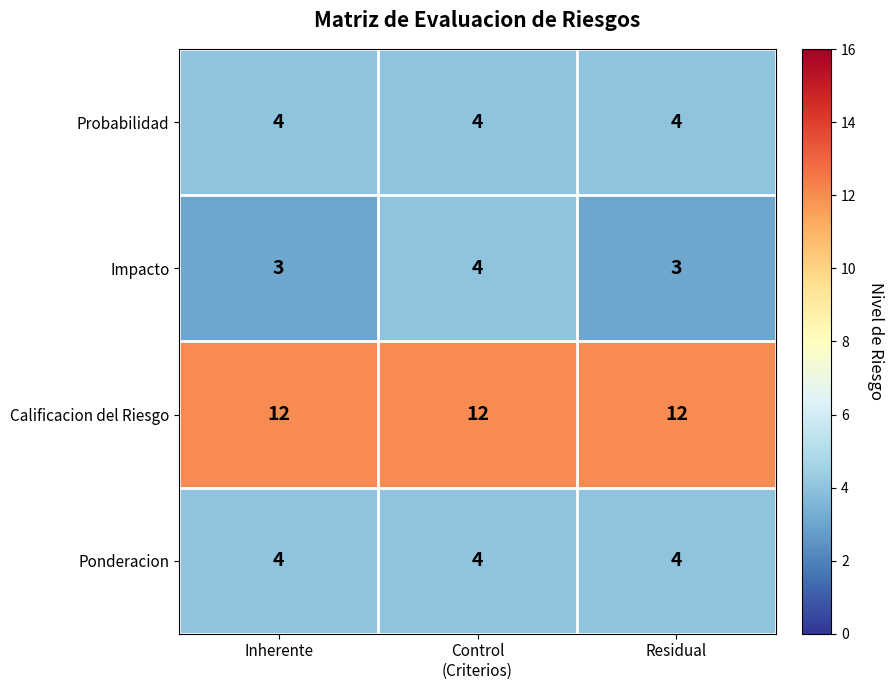

Reading left to right, what are all the values shown in this chart?

Probabilidad: 4	4	4
Impacto: 3	4	3
Calificacion del Riesgo: 12	12	12
Ponderacion: 4	4	4